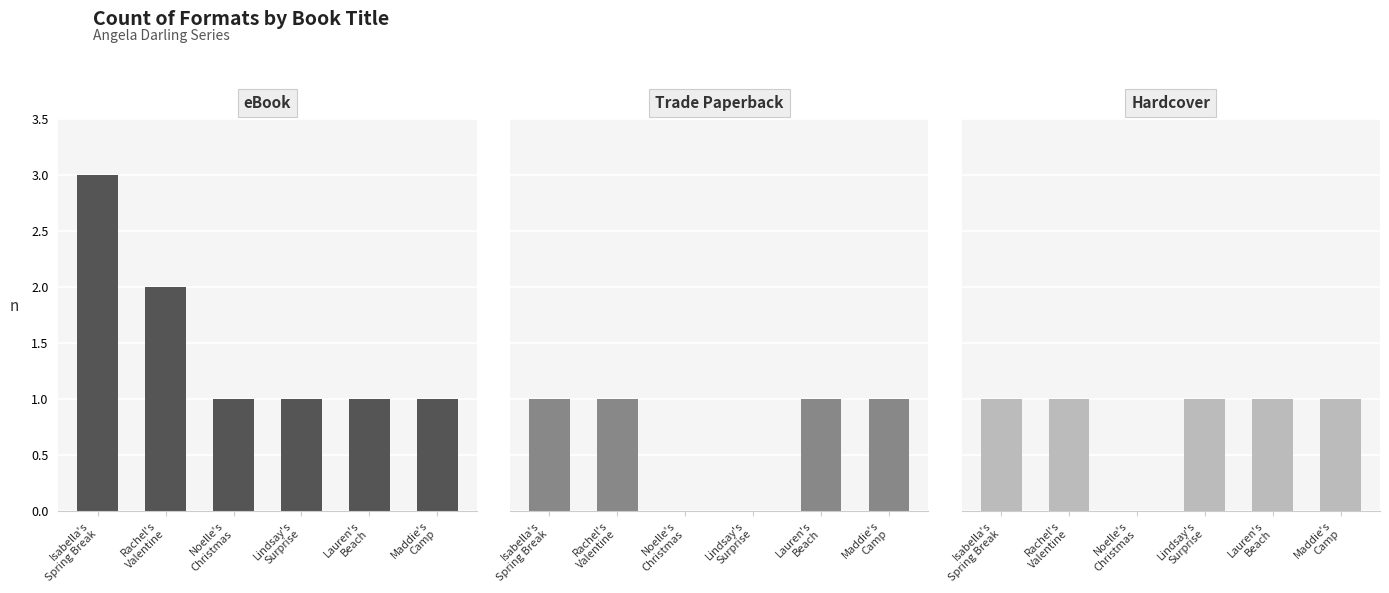

What is the spread (max minus min) of values at Noelle's
Christmas?

1